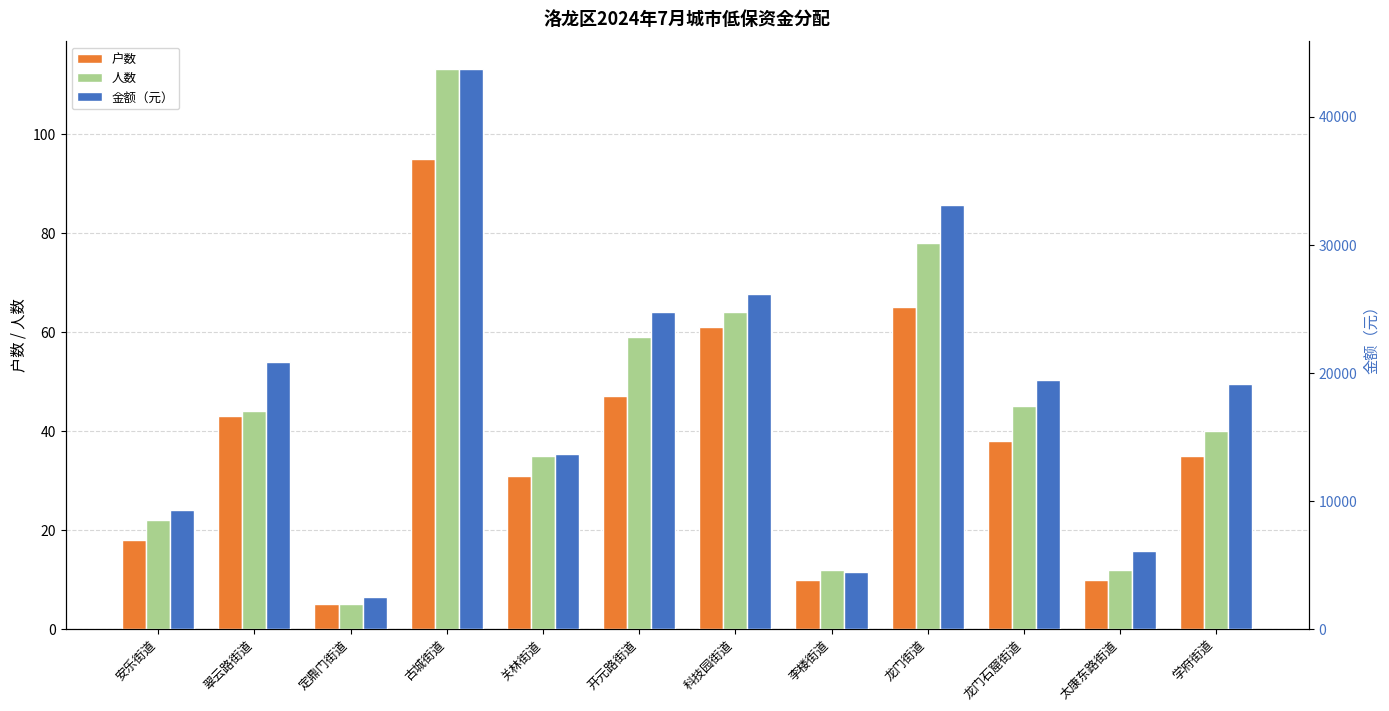

Which category has the highest value in the 金额（元） series?

古城街道